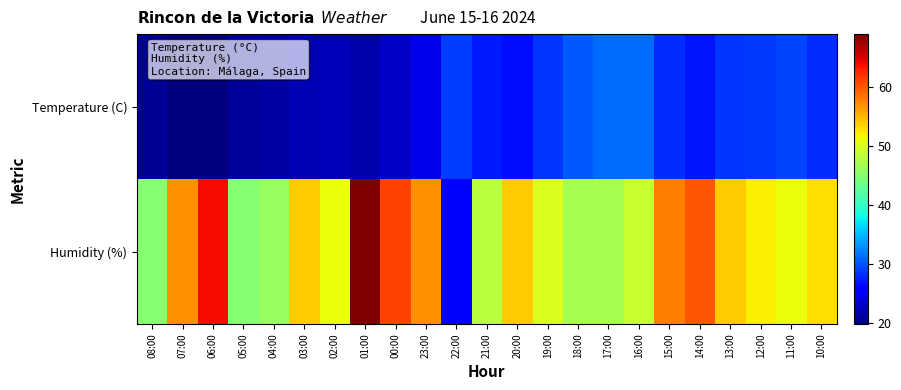

What is the spread (max minus min) of values at 06:00?

44.1